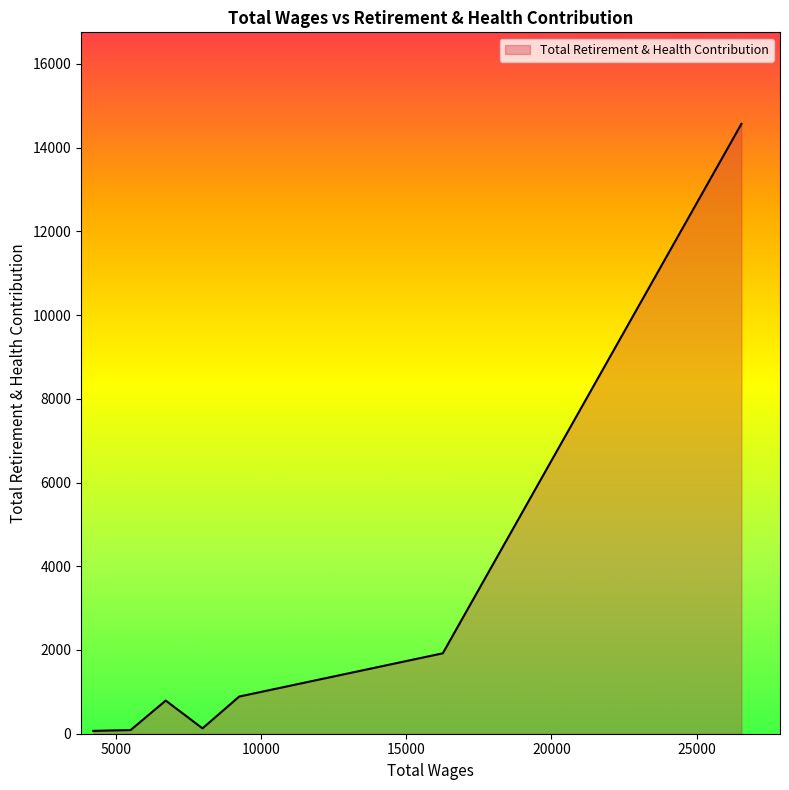

True or false: there are more than 2 points higher than both neighbors.

False